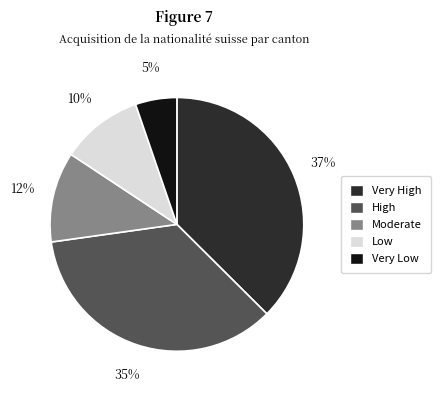

Is there any slice that represents more than half of the pie?

No